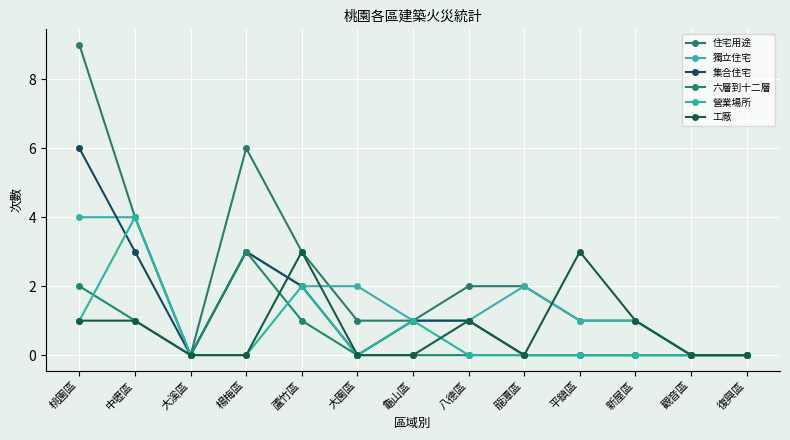

At which category is the sum across all series the highest?

桃園區